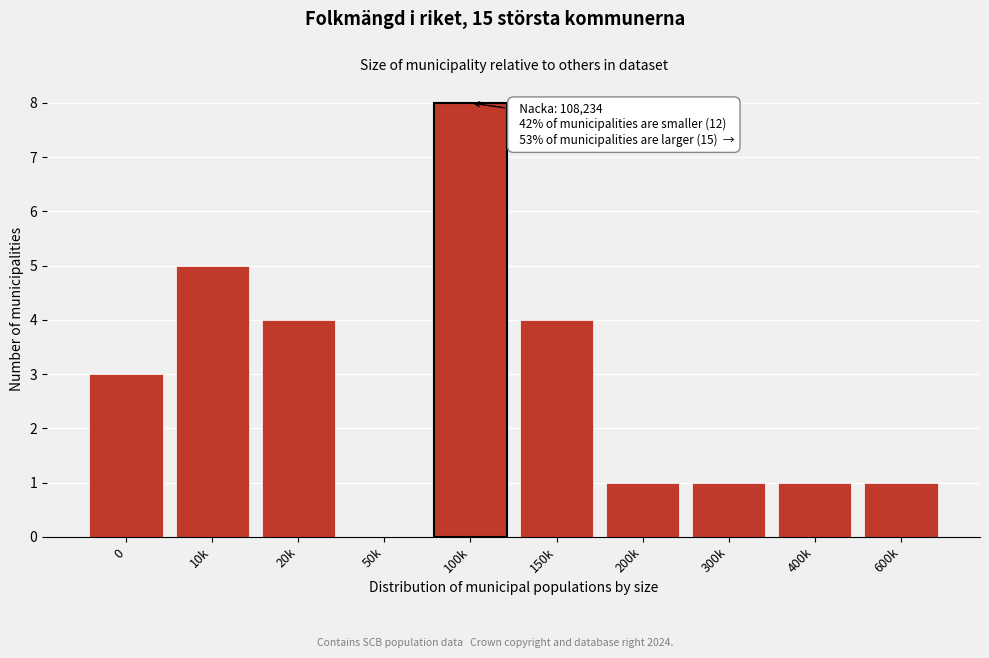

Reading left to right, extract all data points from this chart.

0=3	10k=5	20k=4	50k=0	100k=8	150k=4	200k=1	300k=1	400k=1	600k=1